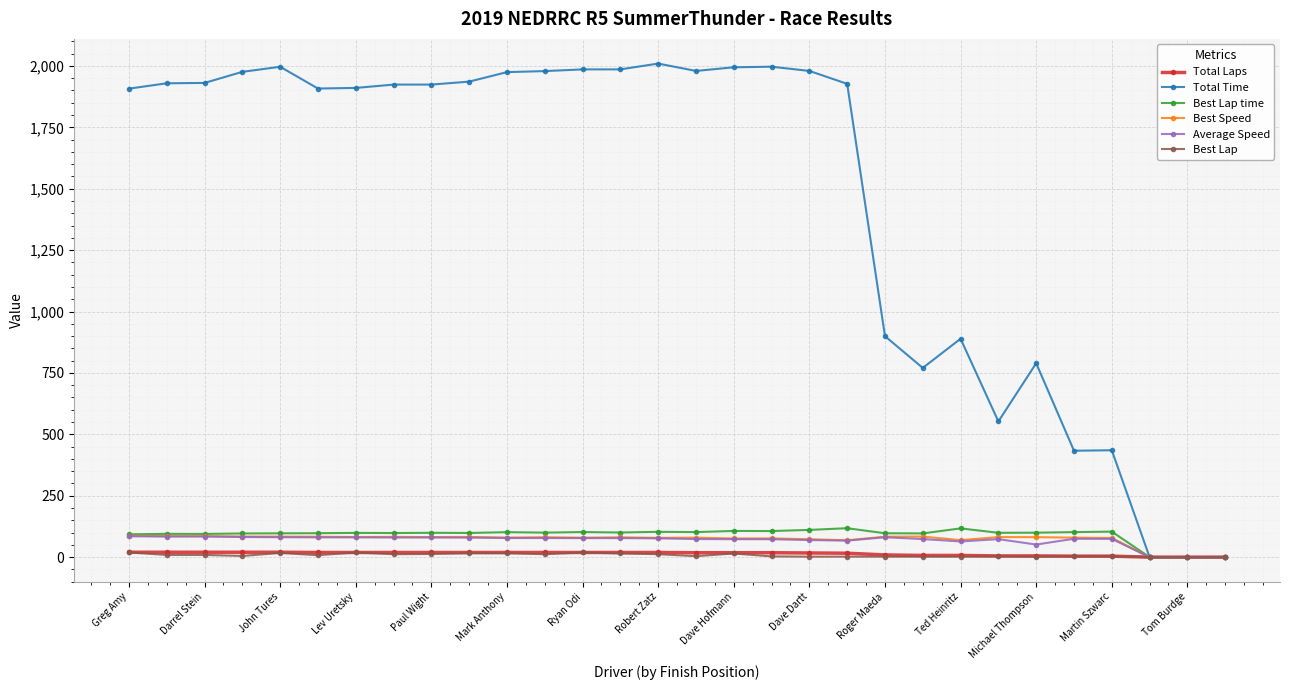

What is the sum of all Best Speed values?

2167.0